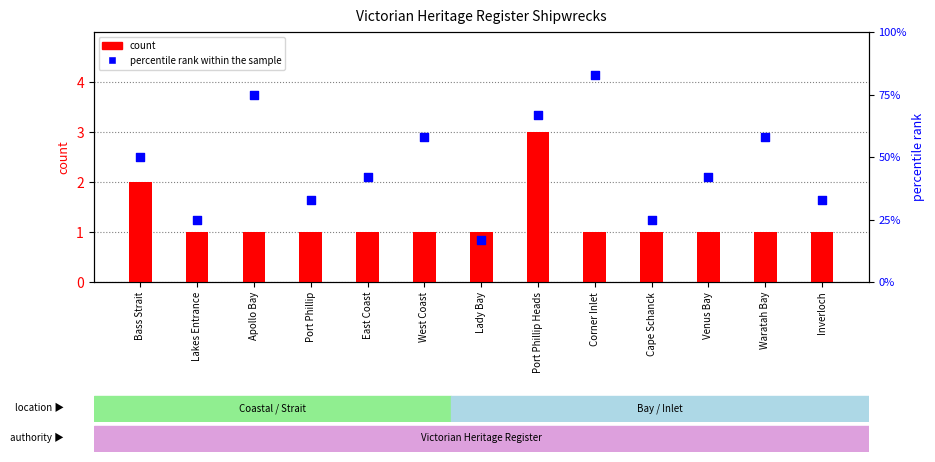

Which series reaches the maximum Y coordinate?

percentile rank within the sample